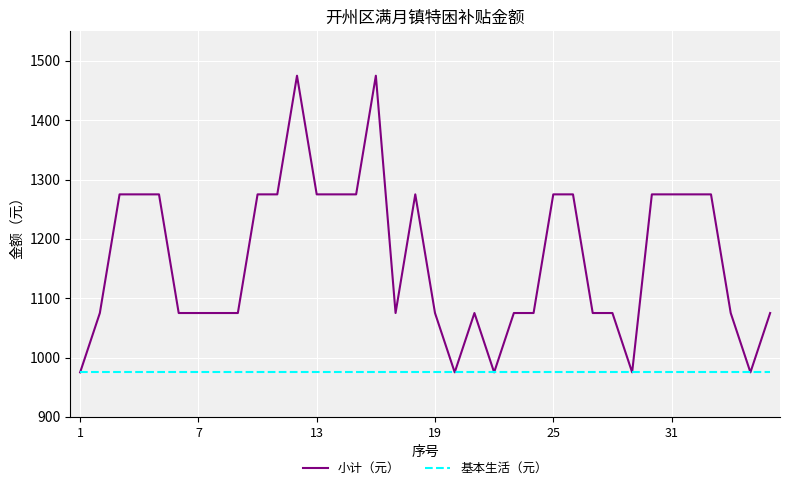

Which series has the widest spread of values?

小计（元）